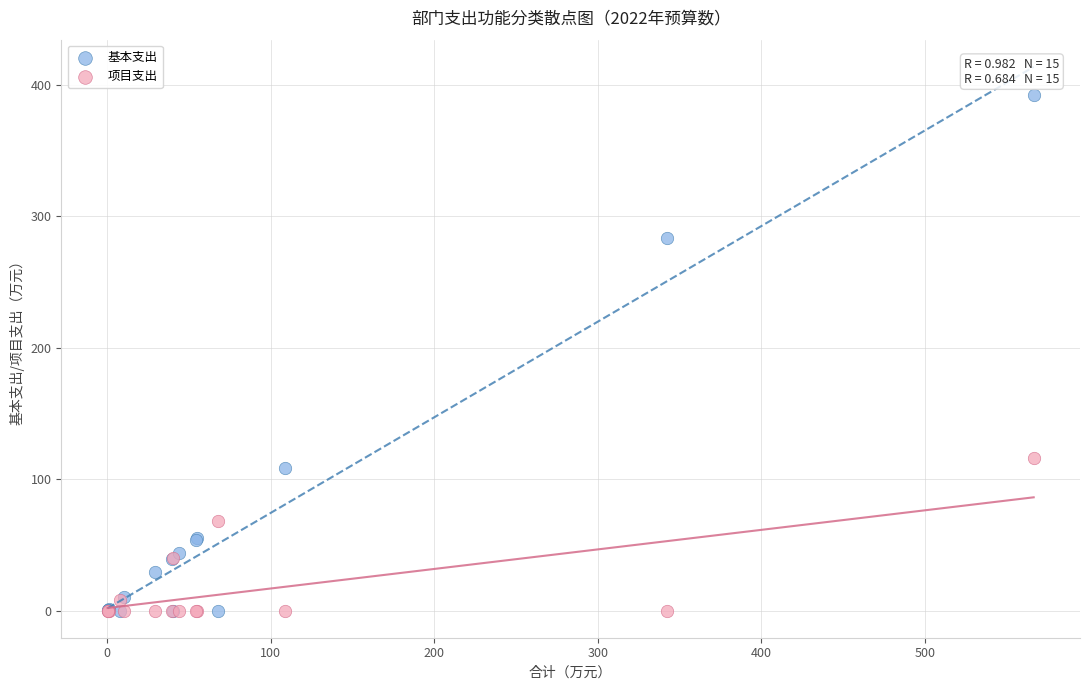

Across all series, what Y value is closest to 196?

116.0